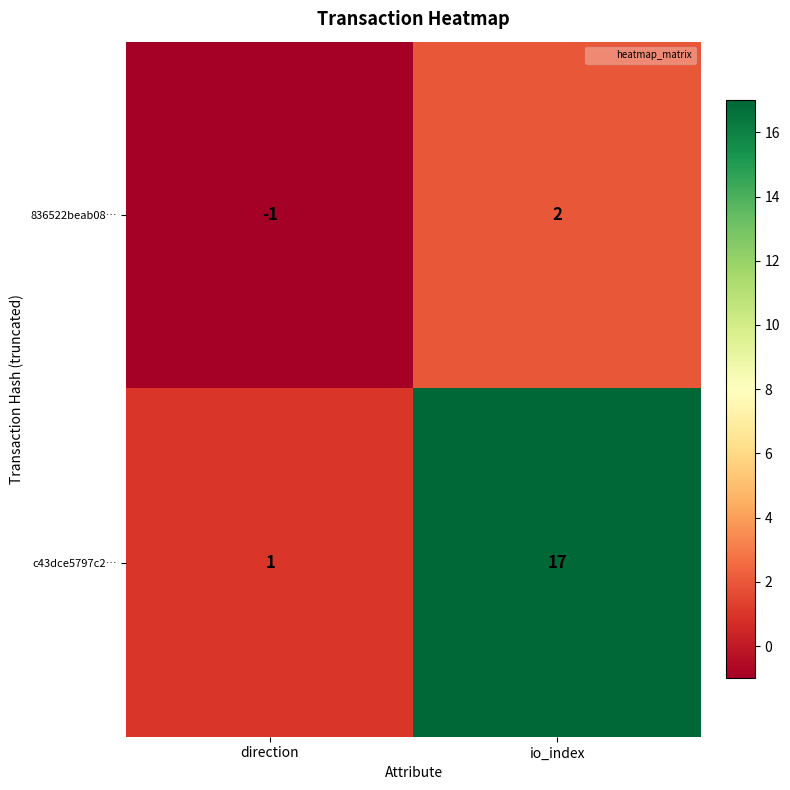

What is the average value of the c43dce5797c2… series?

9